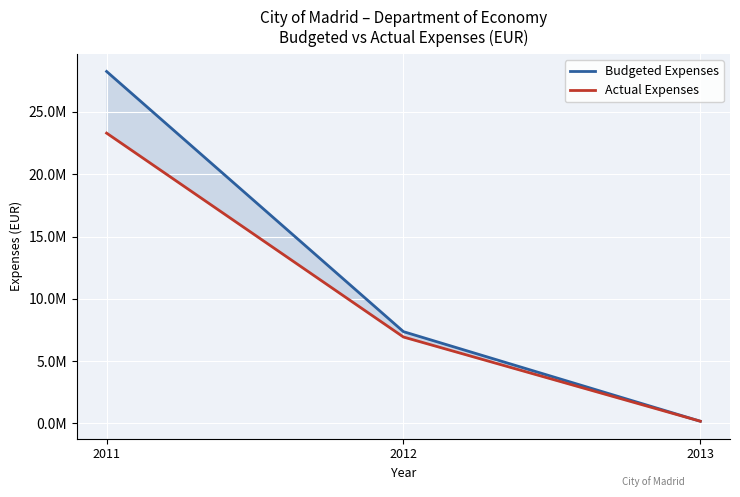

Reading left to right, extract all data points from this chart.

Budgeted Expenses: 2011=28244293.3	2012=7365672.2	2013=177582.8
Actual Expenses: 2011=23296705.9	2012=6934905.2	2013=177582.8